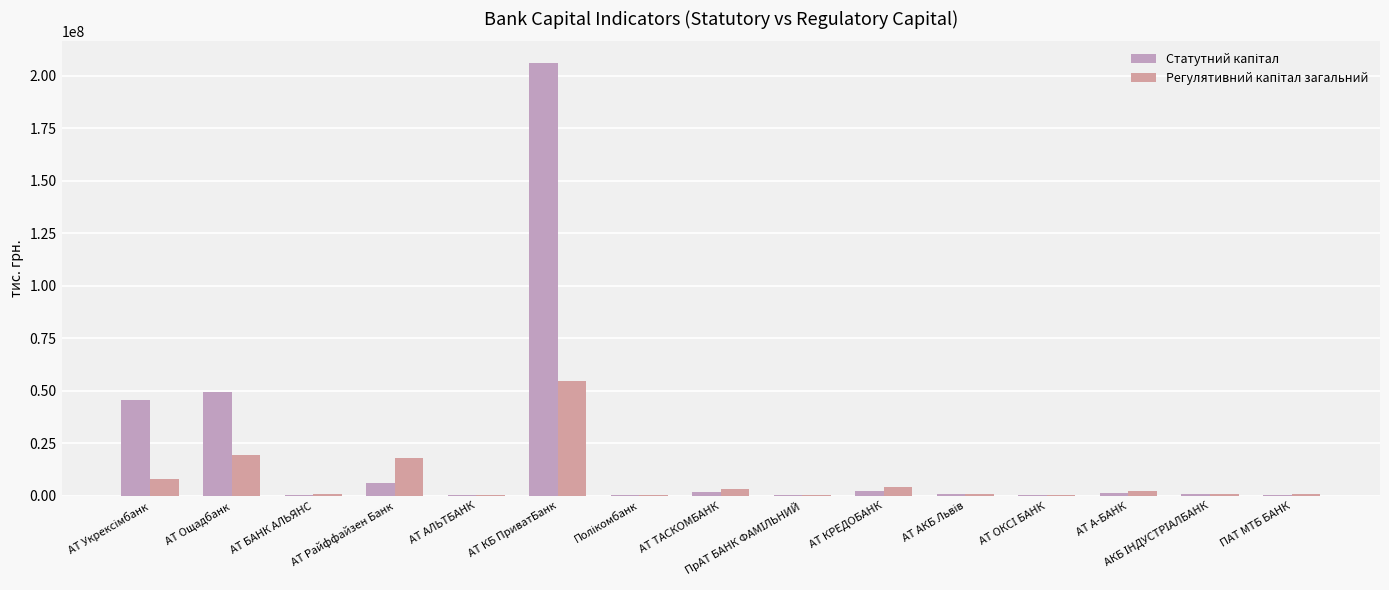

How many data points does each series have?

15